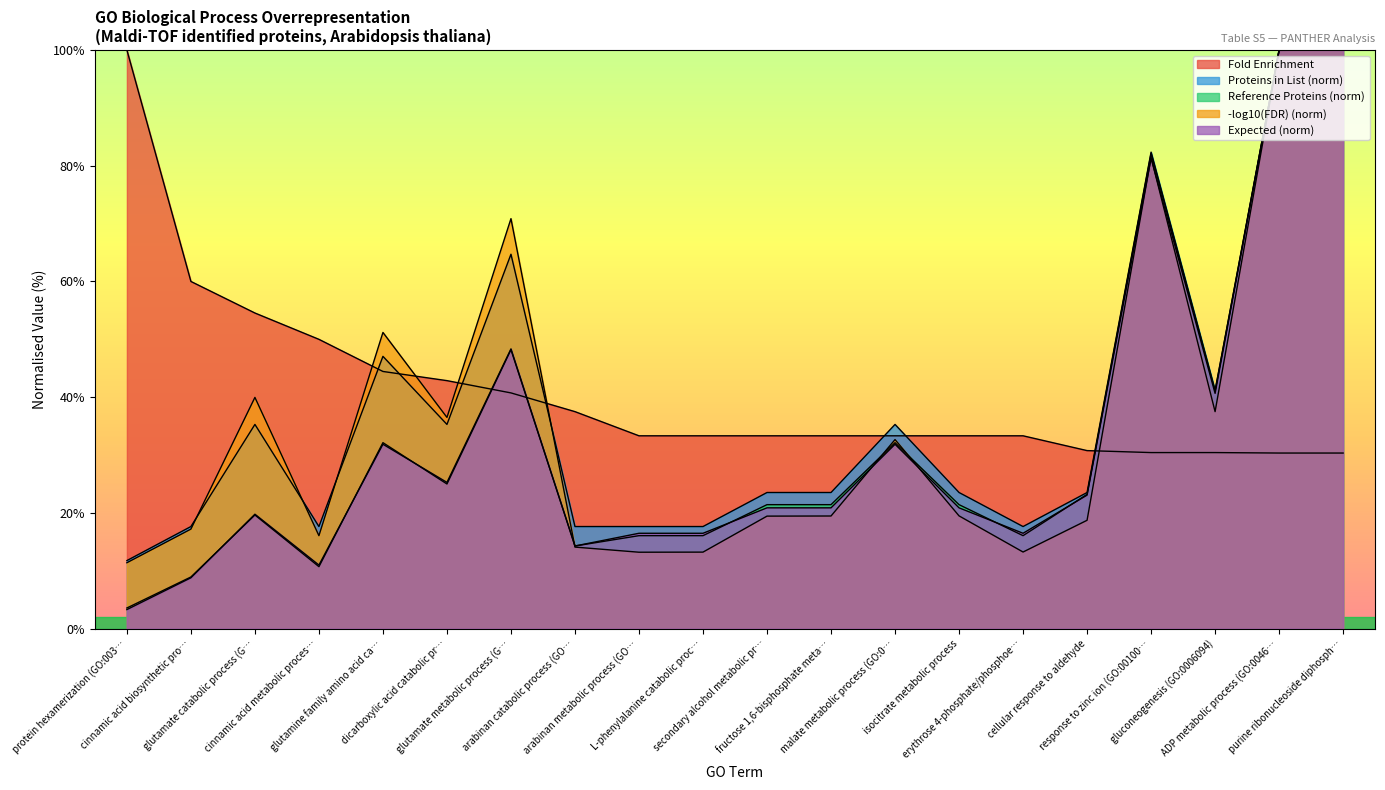

What is the label of the 13th point from the left?

malate metabolic process (GO:0…